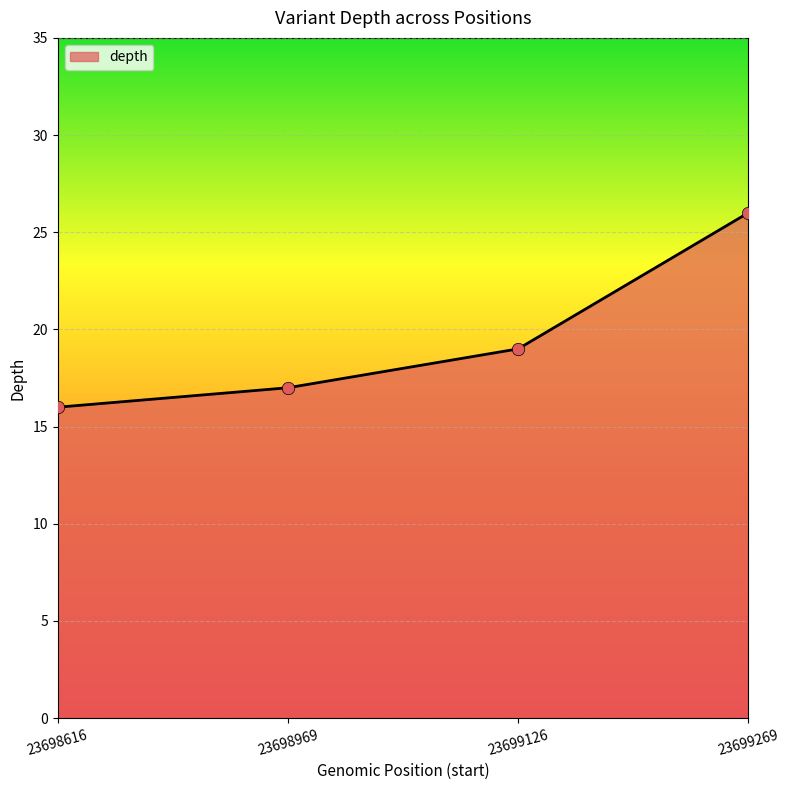

Which has a higher value, 23699126 or 23699269?

23699269